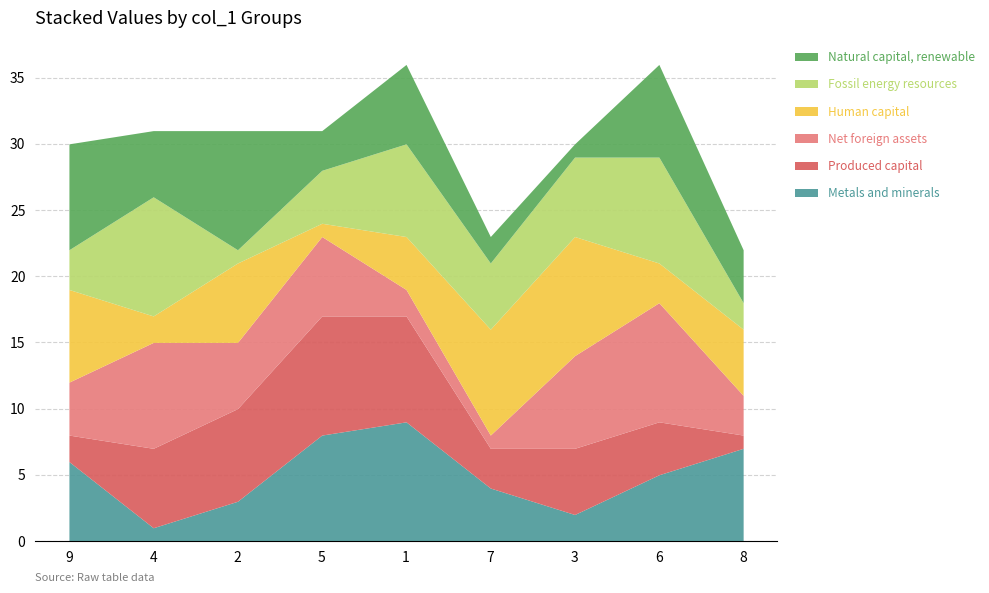

What position from the right is 5?

6